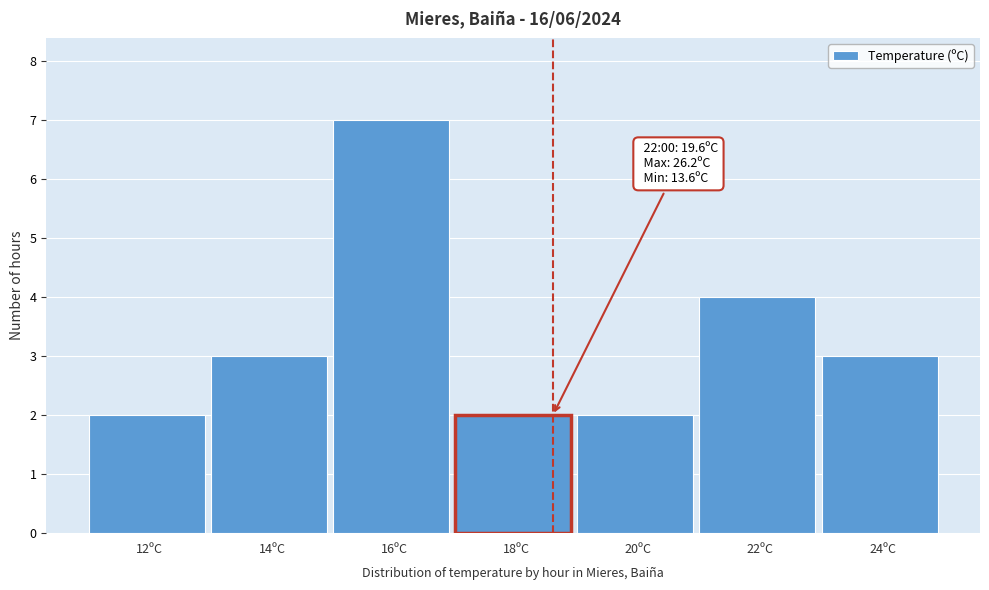

Reading left to right, what are all the values shown in this chart?

2	3	7	2	2	4	3